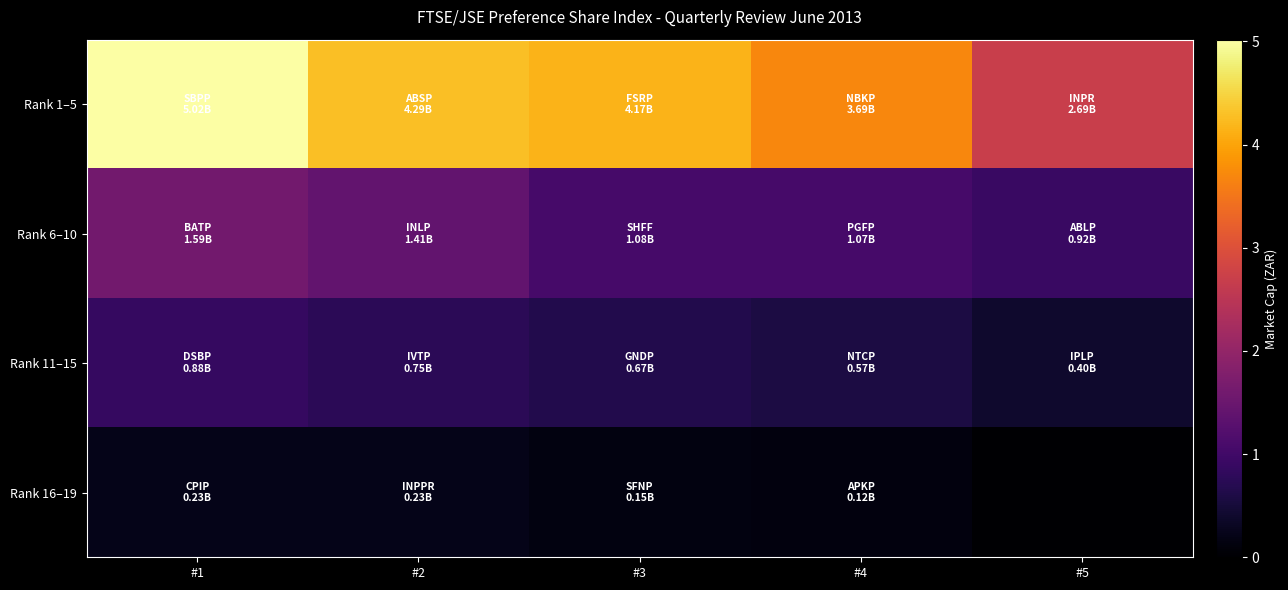

At how many categories does at least one series exceed 141956895?

5